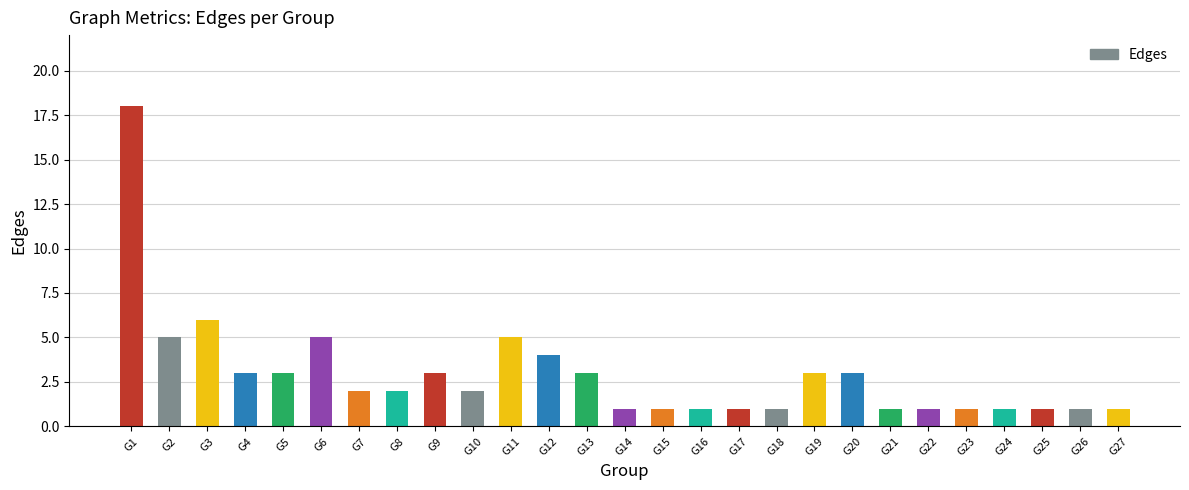

Reading left to right, list all the values displayed in this chart.

18	5	6	3	3	5	2	2	3	2	5	4	3	1	1	1	1	1	3	3	1	1	1	1	1	1	1